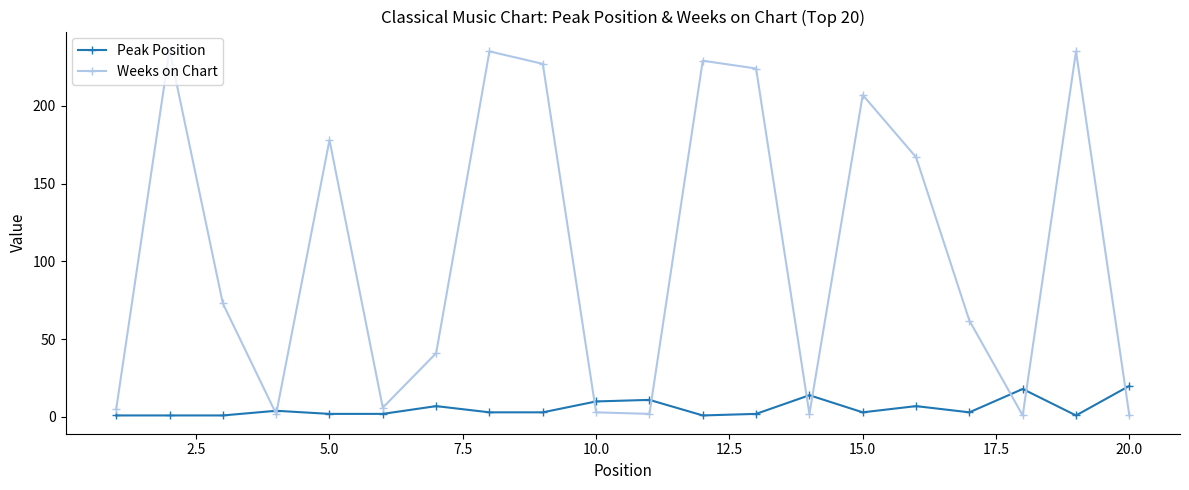

At how many categories does at least one series exceed 140?

9